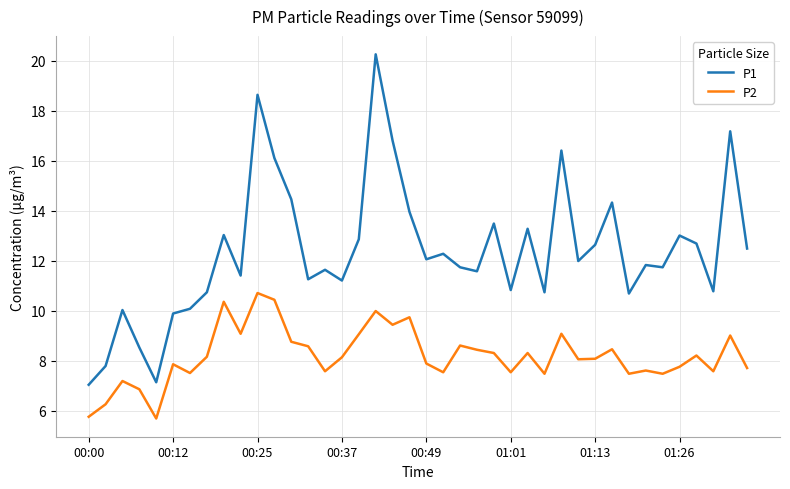

What are all the series names shown in the legend?

P1, P2